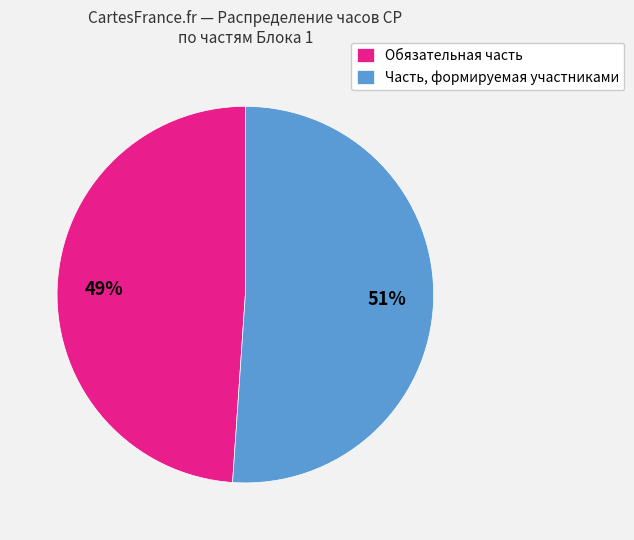

Is it true that Обязательная часть is 36% of the pie?

False